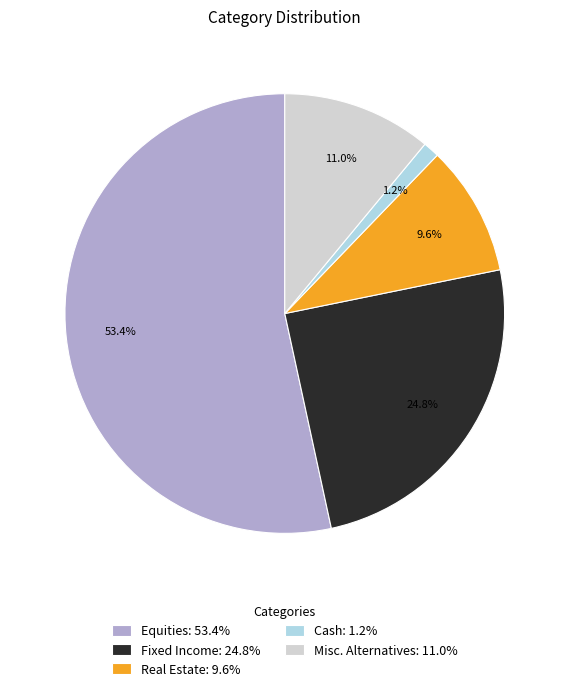

The Real Estate slice represents 10% of the pie. True or false?

True